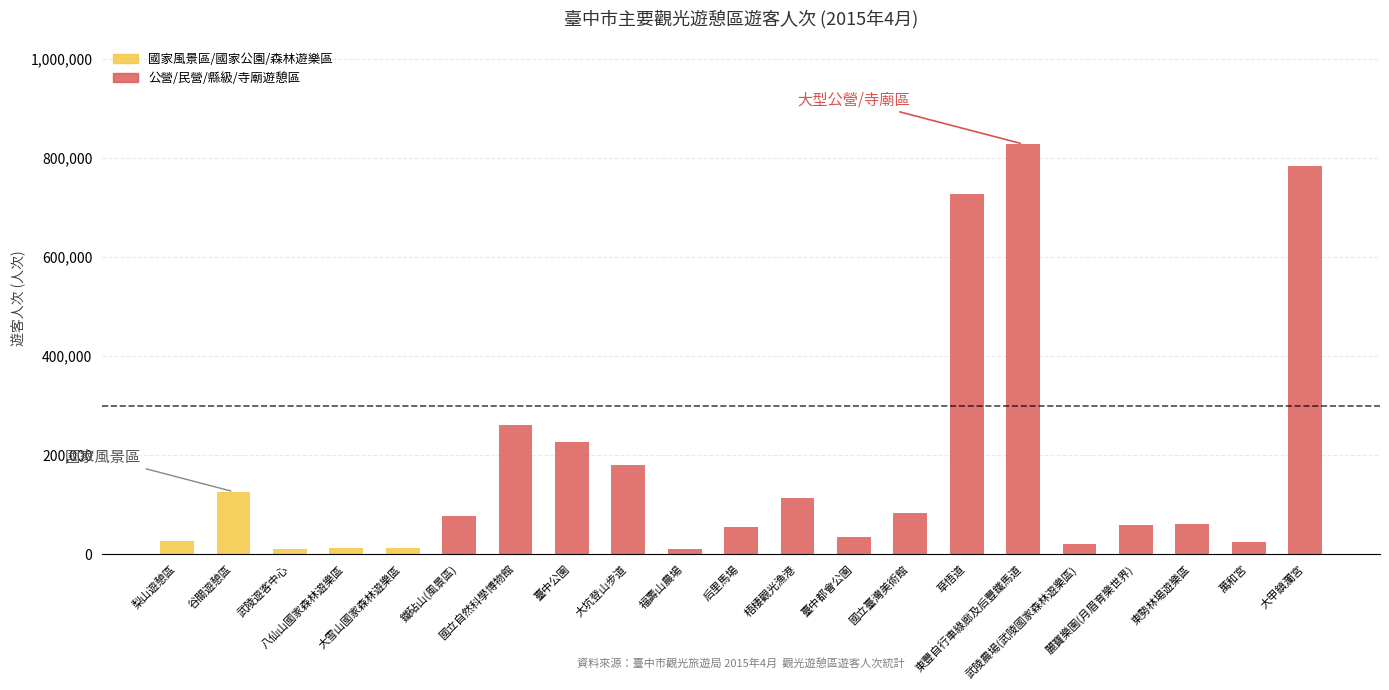

What is the highest value of the 國家風景區/國家公園/森林遊樂區 series?

126534